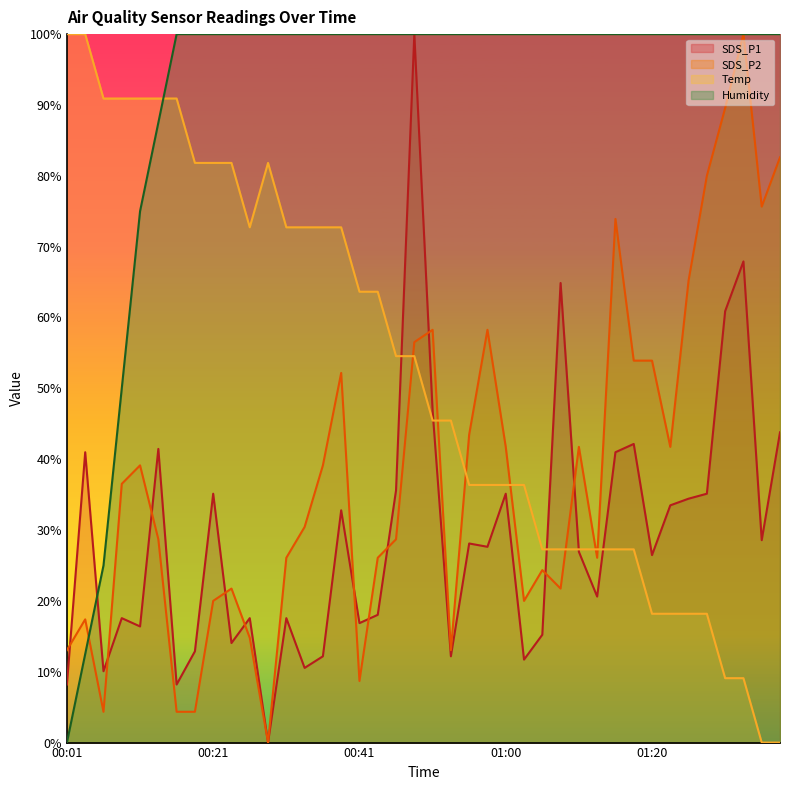

The SDS_P2 series shows 26.1 at 00:43. True or false?

True